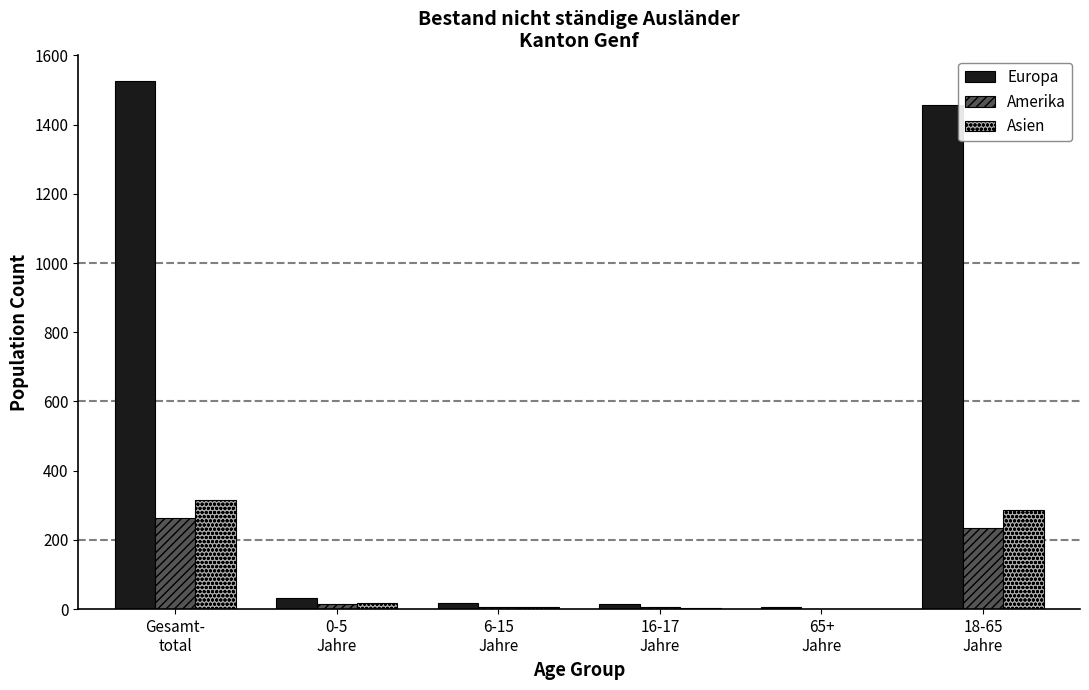

What is the greatest value displayed?

1527